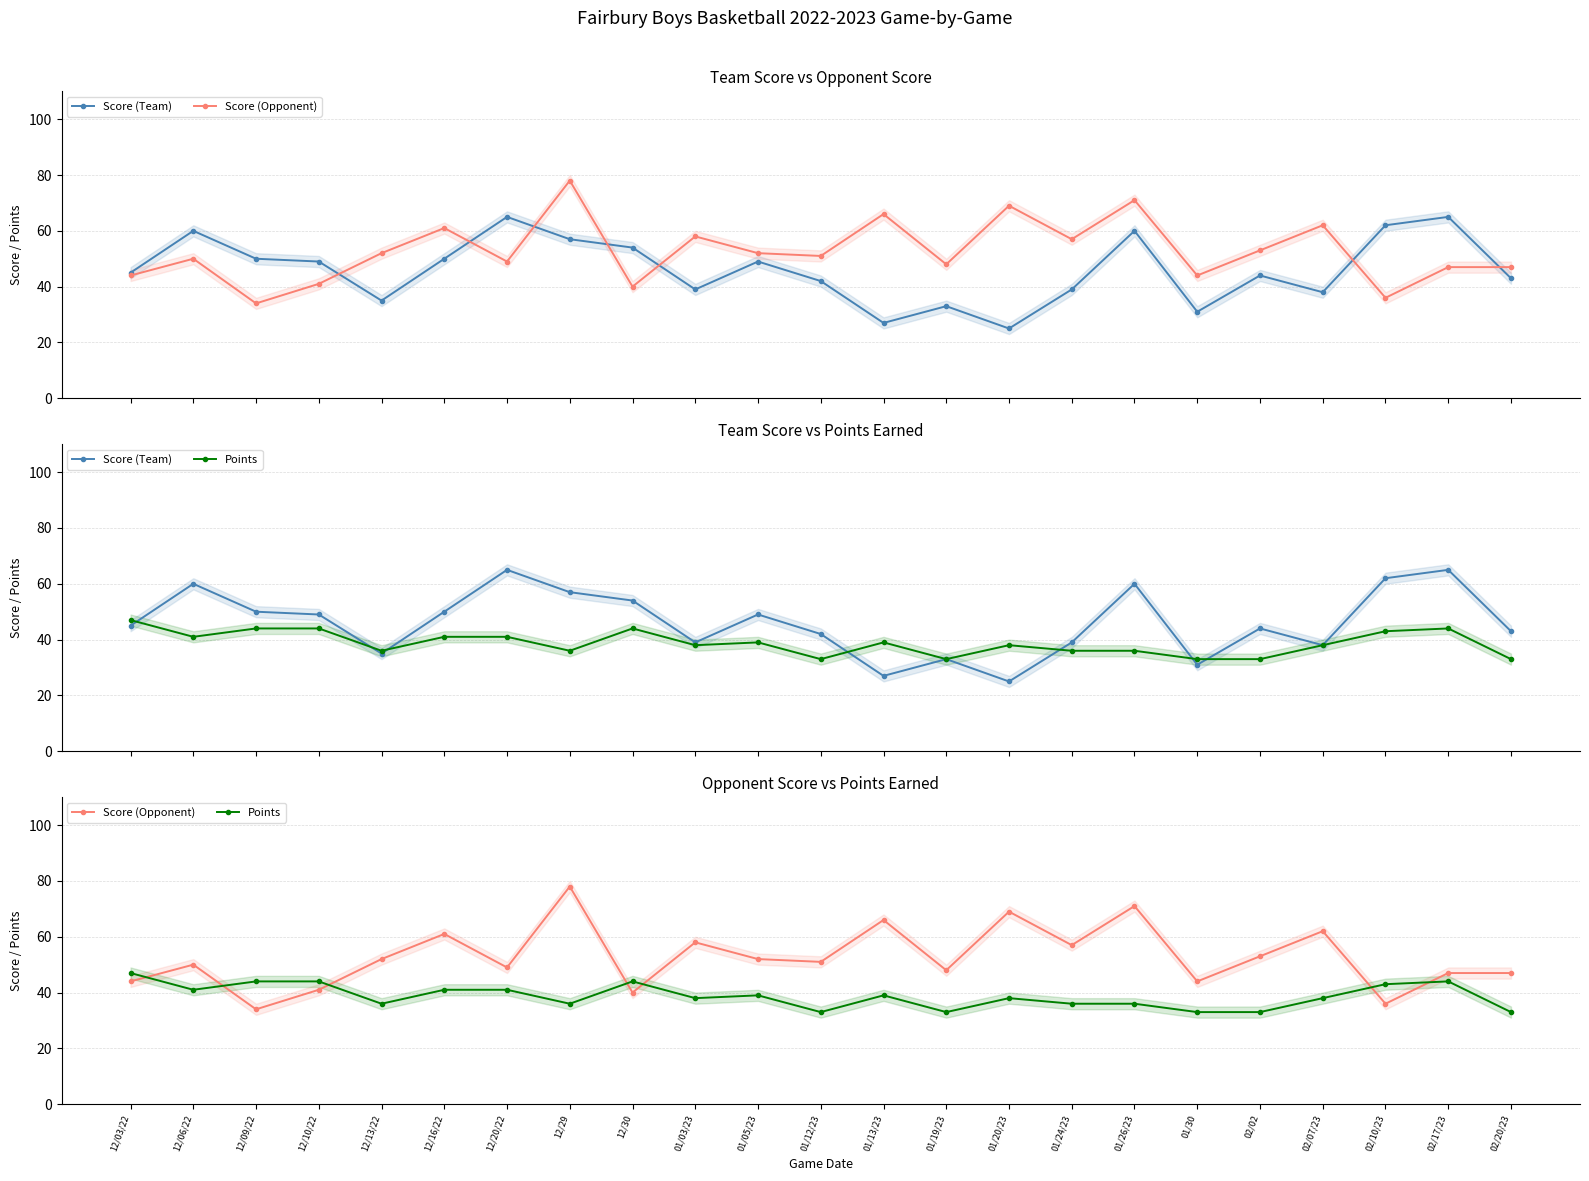

Is it true that Score (Opponent) equals 20 at 01/05/23?

False